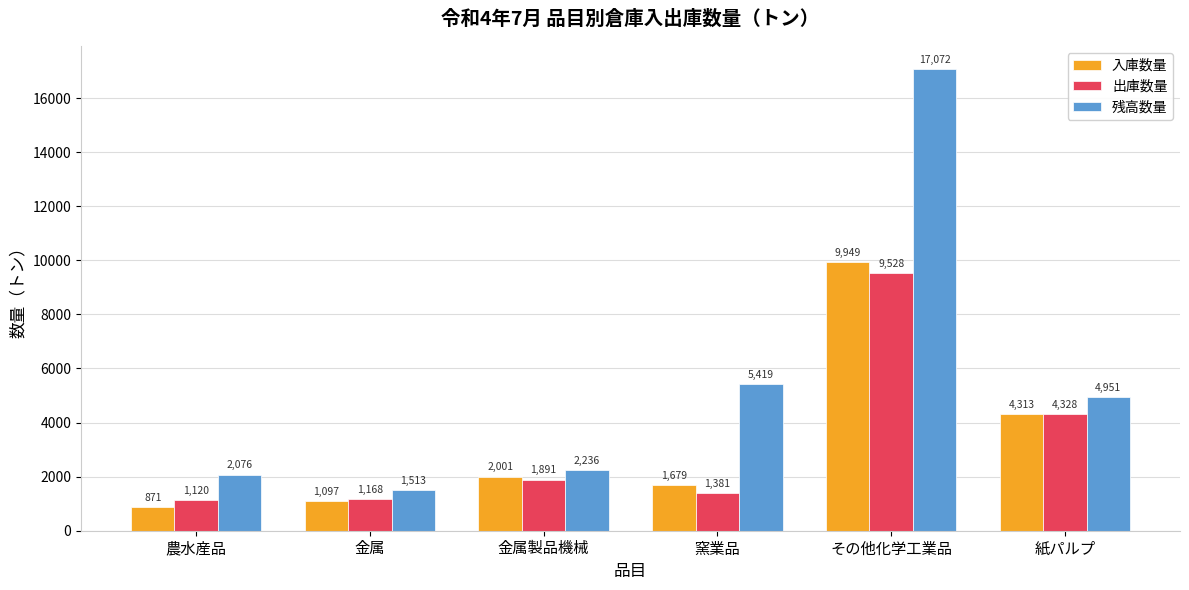

Rank the series by their maximum value, from lowest to highest.

出庫数量, 入庫数量, 残高数量